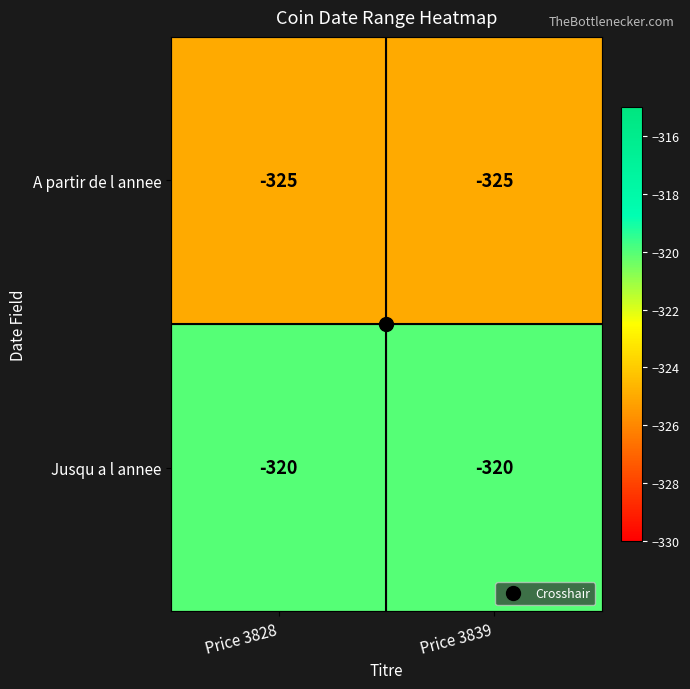

What is the greatest value displayed?

-320